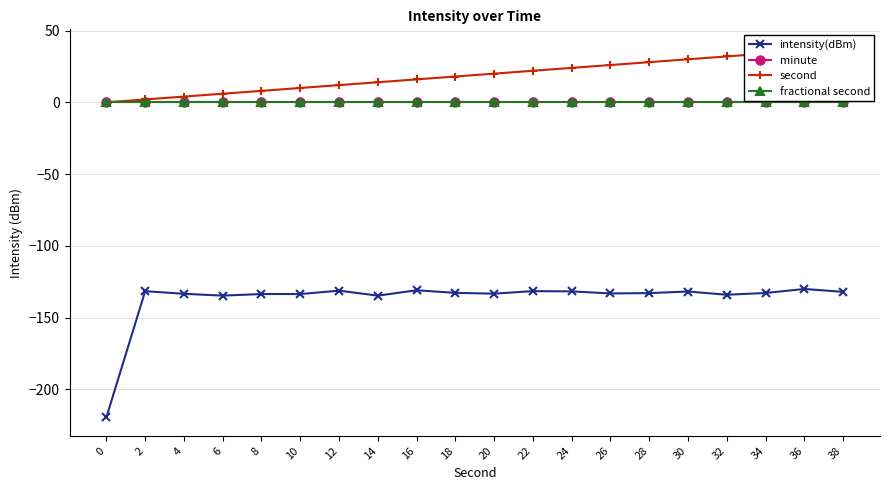

Which series has the largest total across all categories?

second